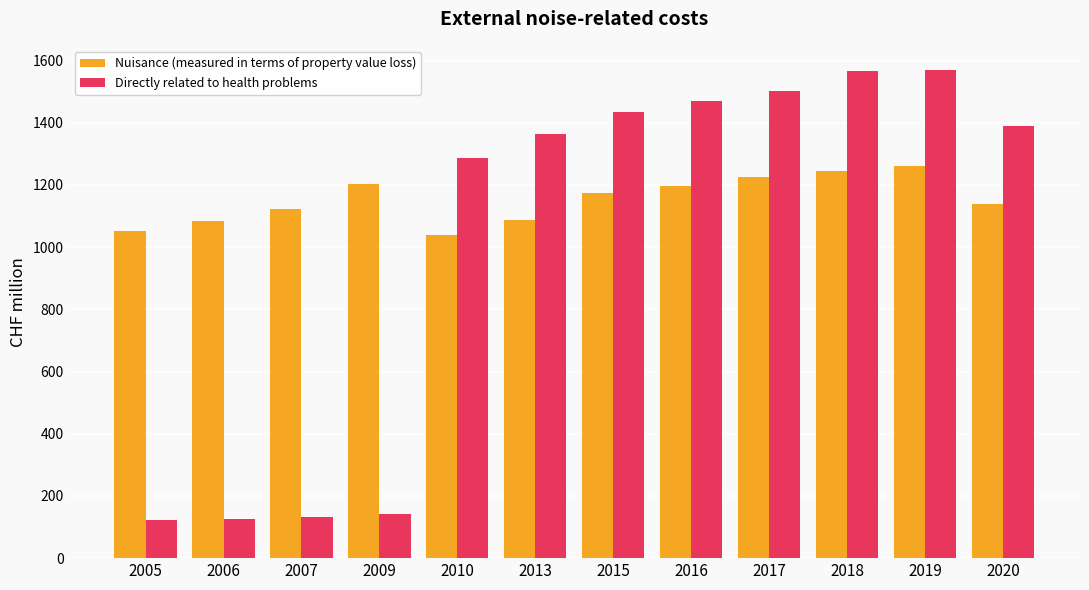

What is the difference between the Nuisance (measured in terms of property value loss) values at 2015 and 2020?

34